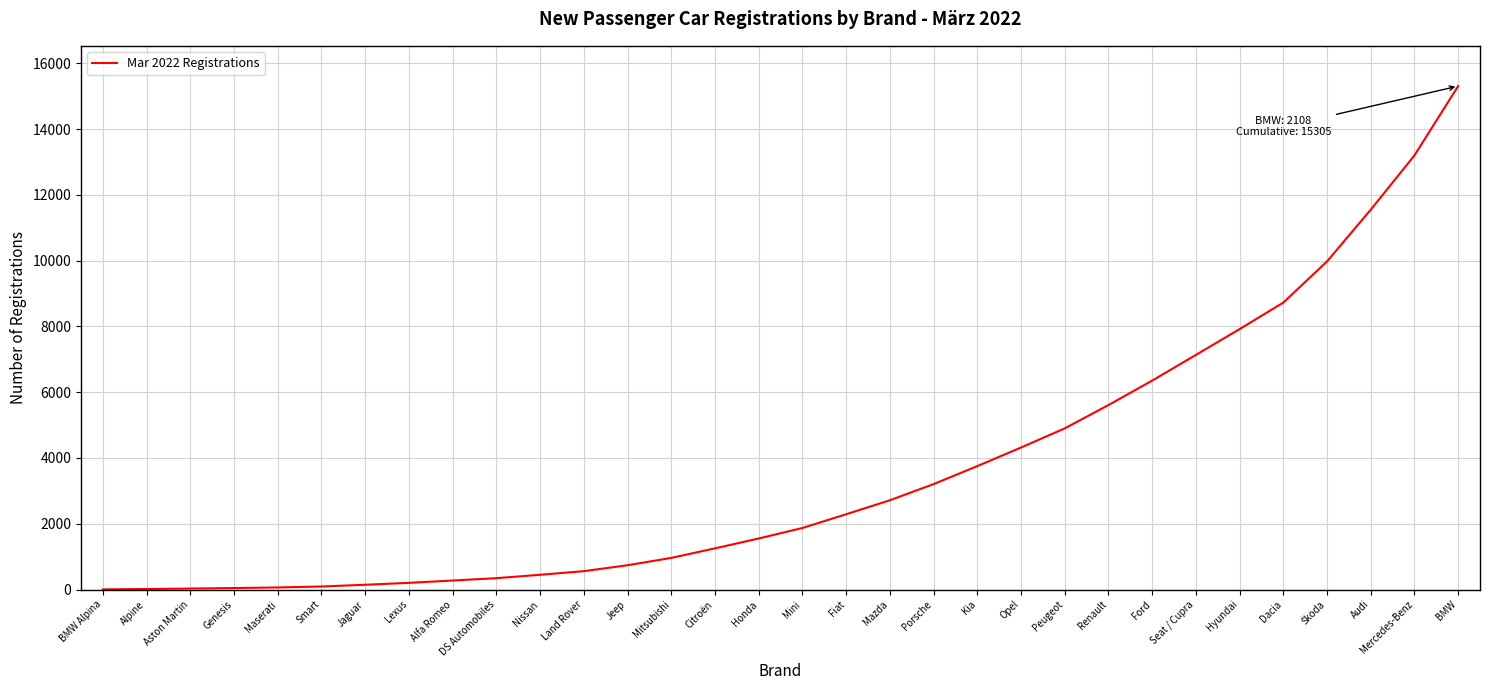

Is it true that the value at Renault is 5608?

True